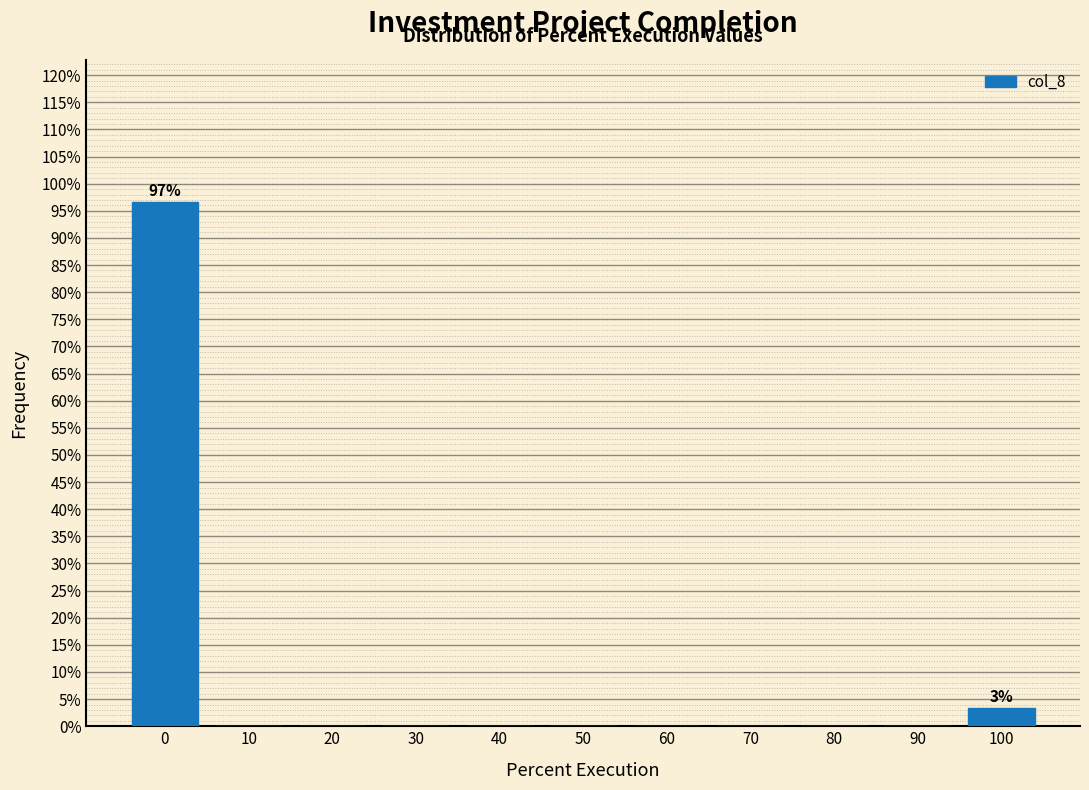

Which range on the x-axis has the tallest bar?

-5 to 5